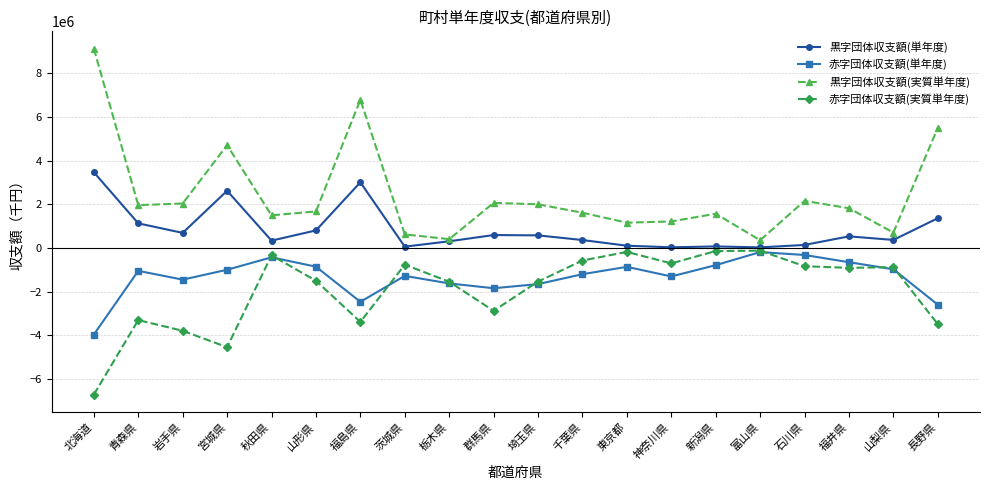

What position from the left is 富山県?

16